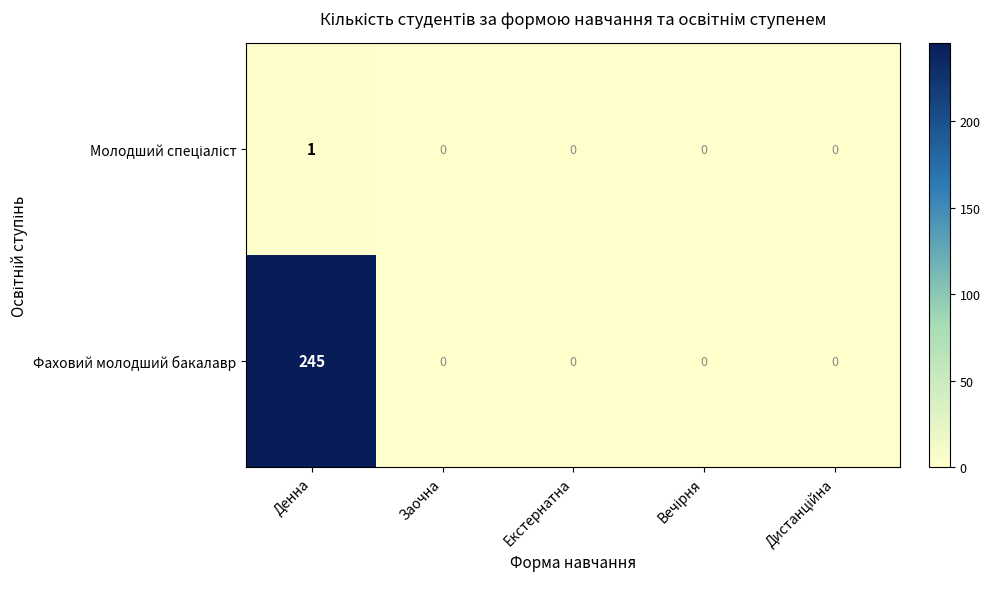

Is it true that Фаховий молодший бакалавр equals 0 at Заочна?

True